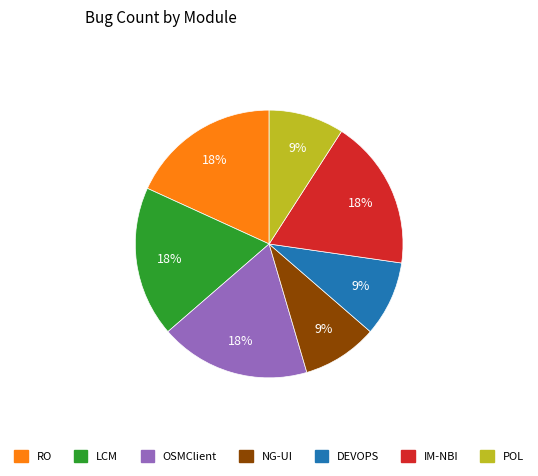

Do IM-NBI and POL together represent more than half of the pie?

No